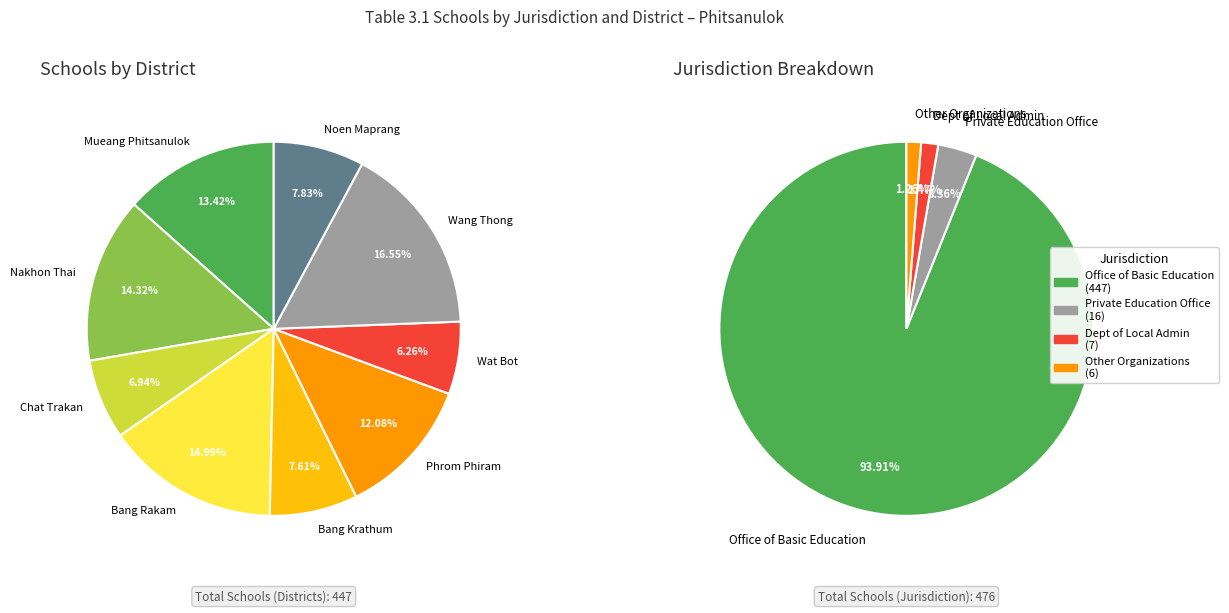

Which has a higher value, Mueang Phitsanulok or Wang Thong?

Wang Thong